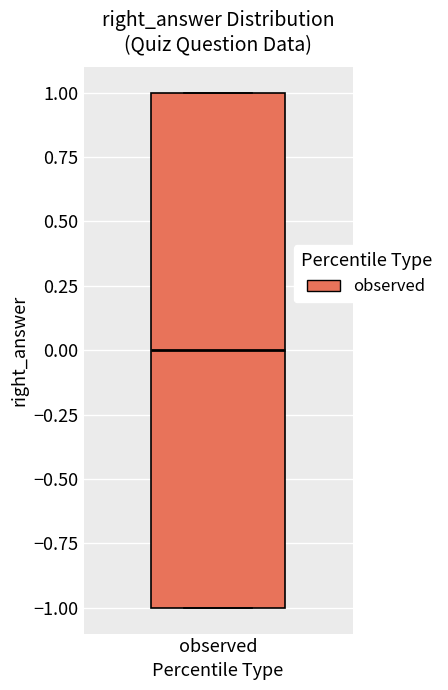

Read this box plot against the y-axis: the position of the median line, the range covered by the box, and the ends of both whiskers. The values are not printed on the chart, so give them approximately, as read against the axis.

median 0, box -1 to 1, whiskers -1 to 1